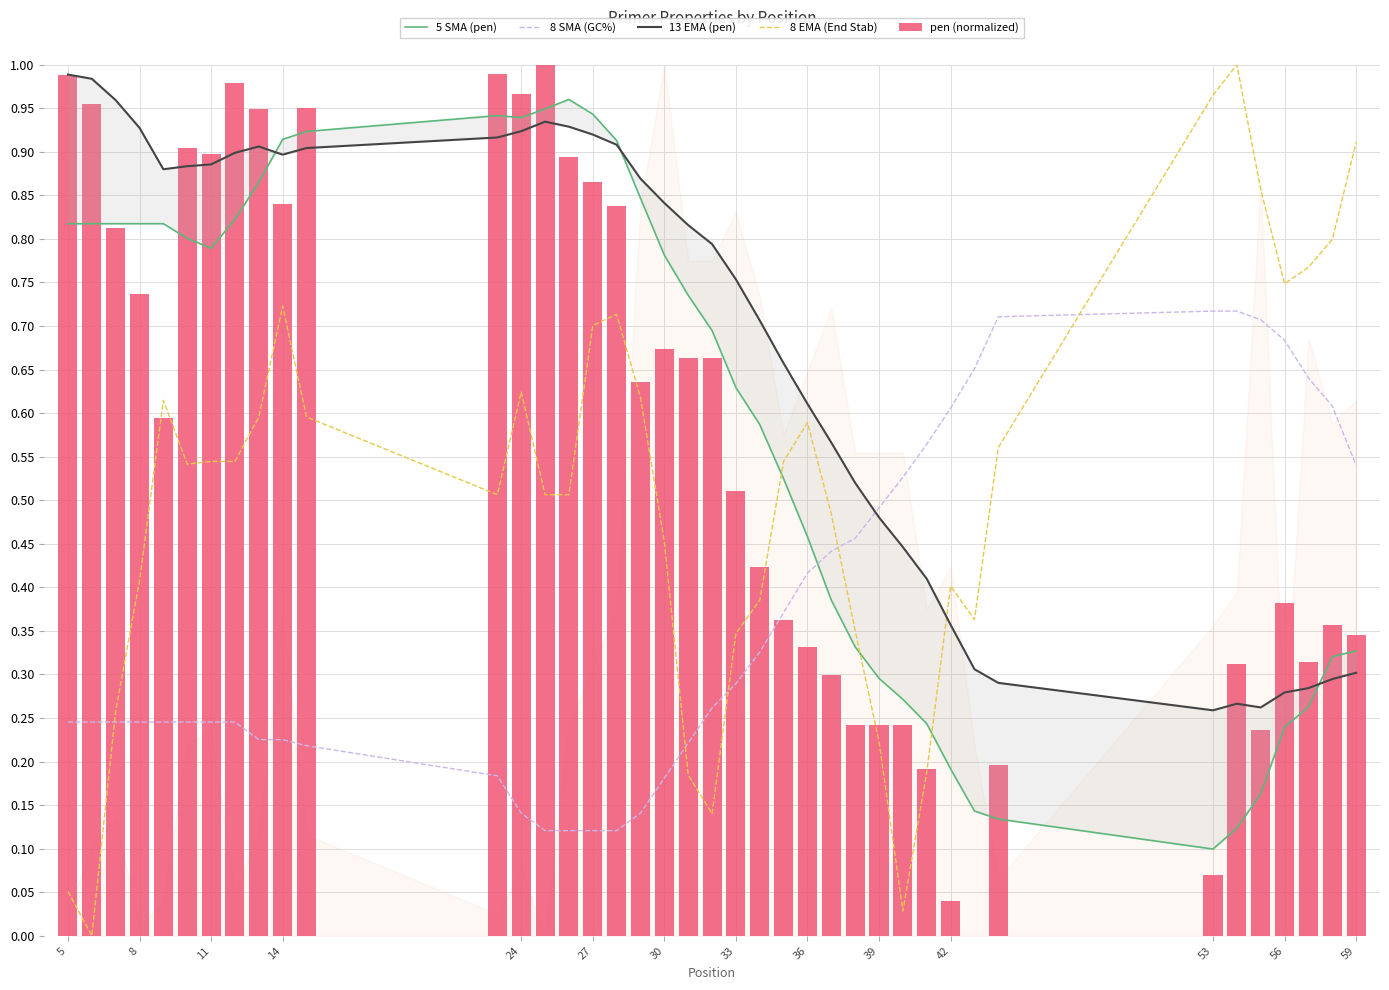

Between 39 and 24, which is larger?

24